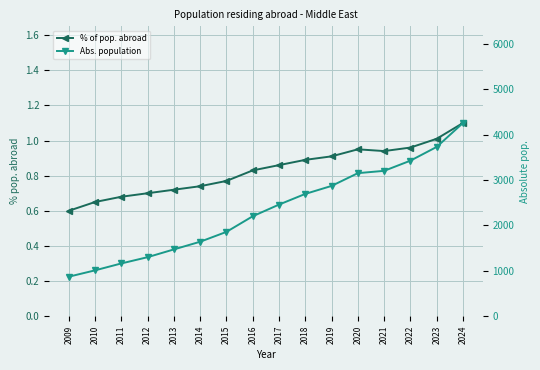

Reading left to right, list all the values displayed in this chart.

% of pop. abroad: 2009=0.6	2010=0.7	2011=0.7	2012=0.7	2013=0.7	2014=0.7	2015=0.8	2016=0.8	2017=0.9	2018=0.9	2019=0.9	2020=0.9	2021=0.9	2022=1.0	2023=1.0	2024=1.1
Abs. population: 2009=870.0	2010=1010.0	2011=1162.0	2012=1300.0	2013=1471.0	2014=1640.0	2015=1857.0	2016=2201.0	2017=2458.0	2018=2693.0	2019=2869.0	2020=3150.0	2021=3201.0	2022=3425.0	2023=3728.0	2024=4255.0